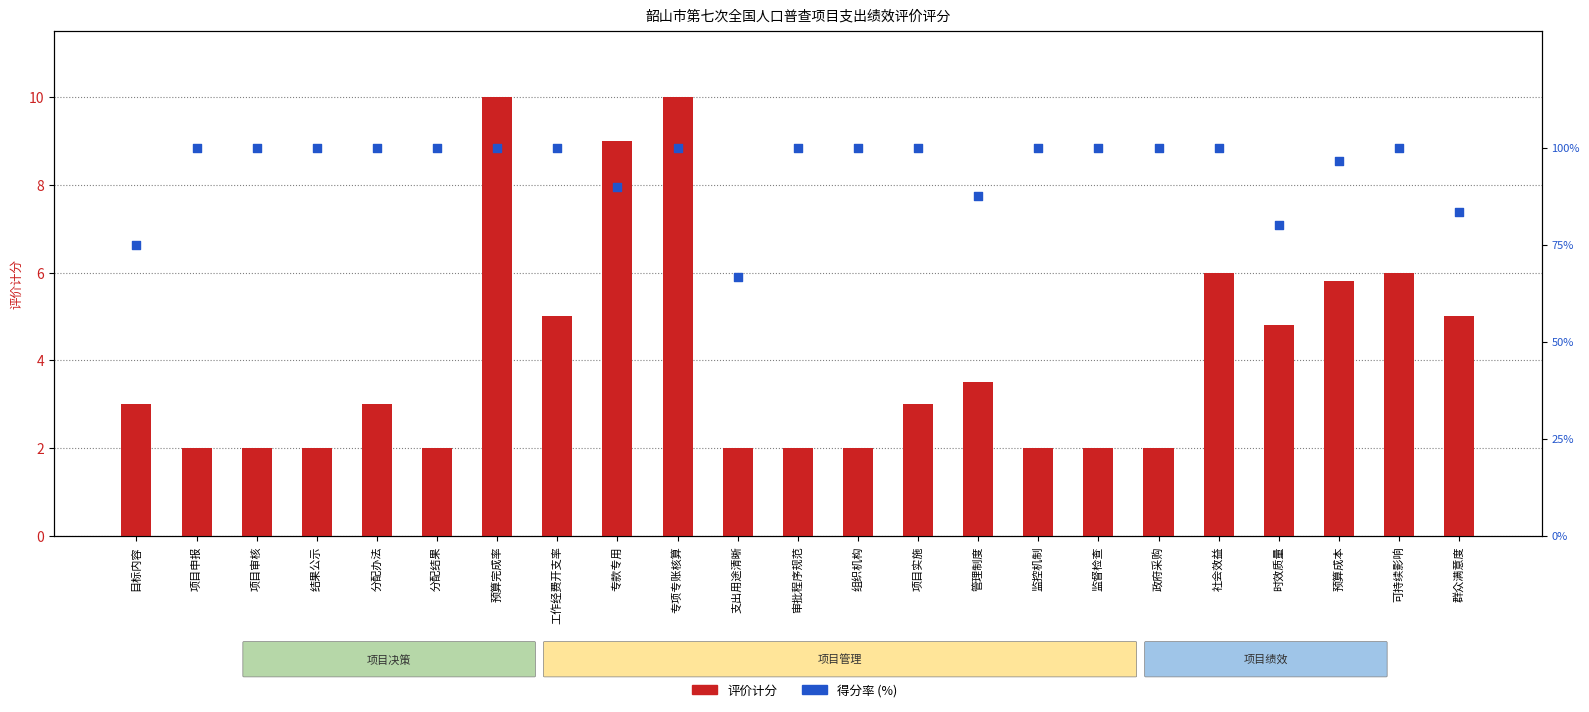

At which category is the sum across all series the highest?

预算完成率